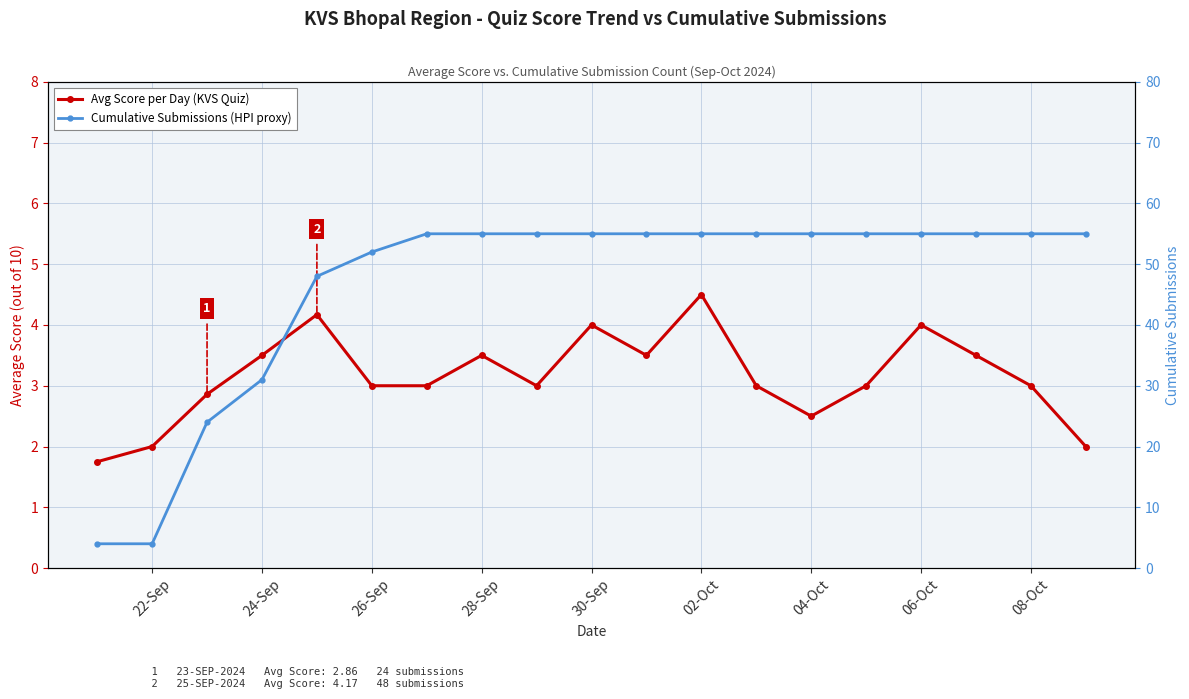

List the series in order of their overall mean, highest first.

Cumulative Submissions (HPI proxy), Avg Score per Day (KVS Quiz)